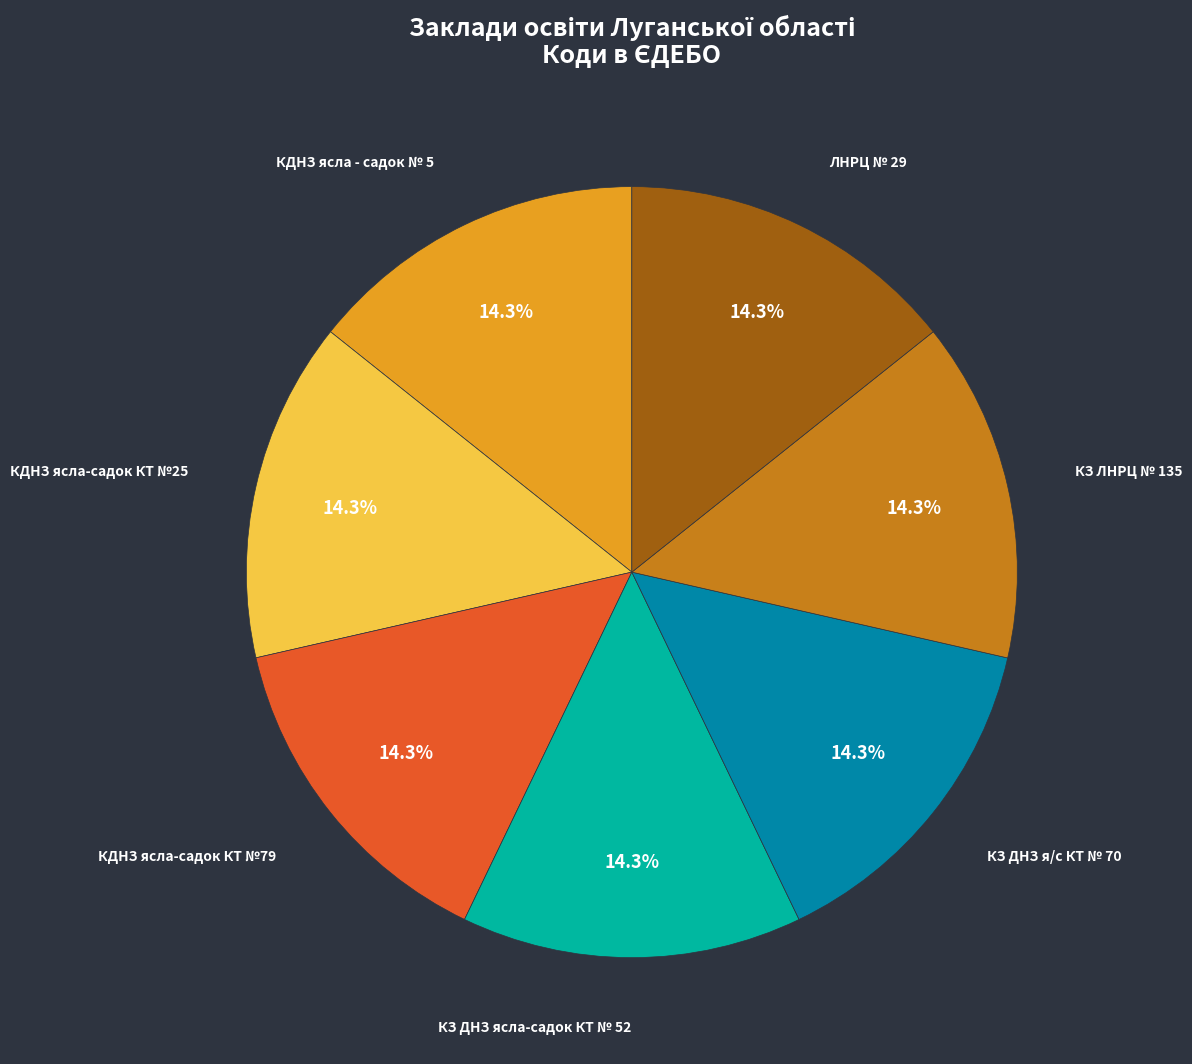

Is there any slice that represents more than half of the pie?

No